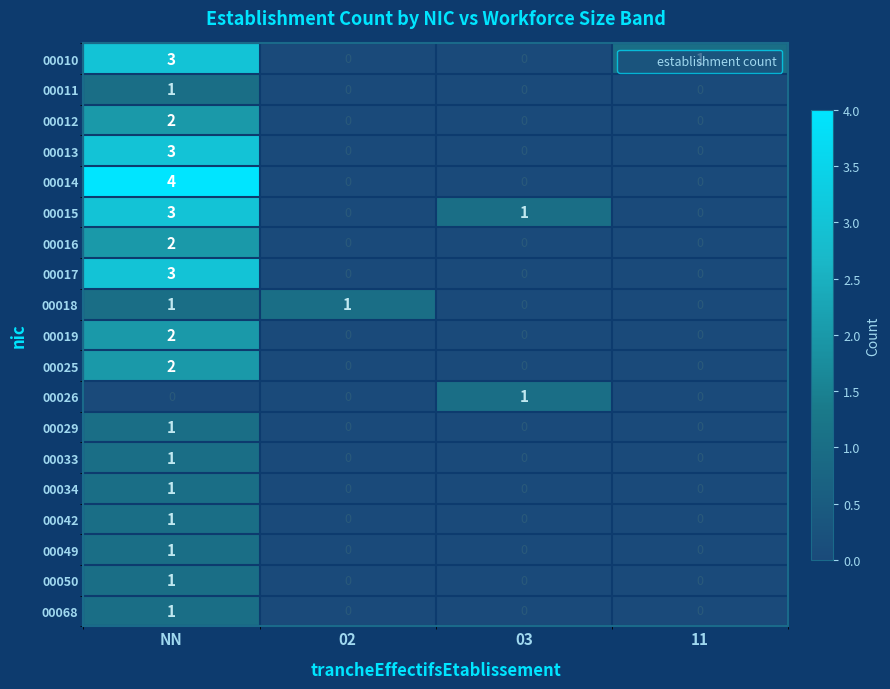

Is it true that 00034 equals 0 at 11?

True